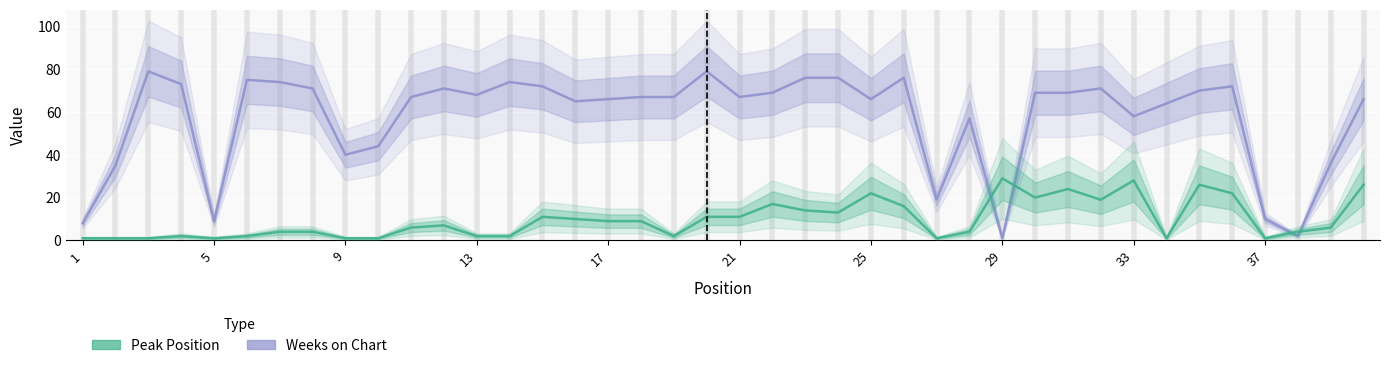

Which series ends up on top after the final intersection of Peak Position and Weeks on Chart?

Weeks on Chart